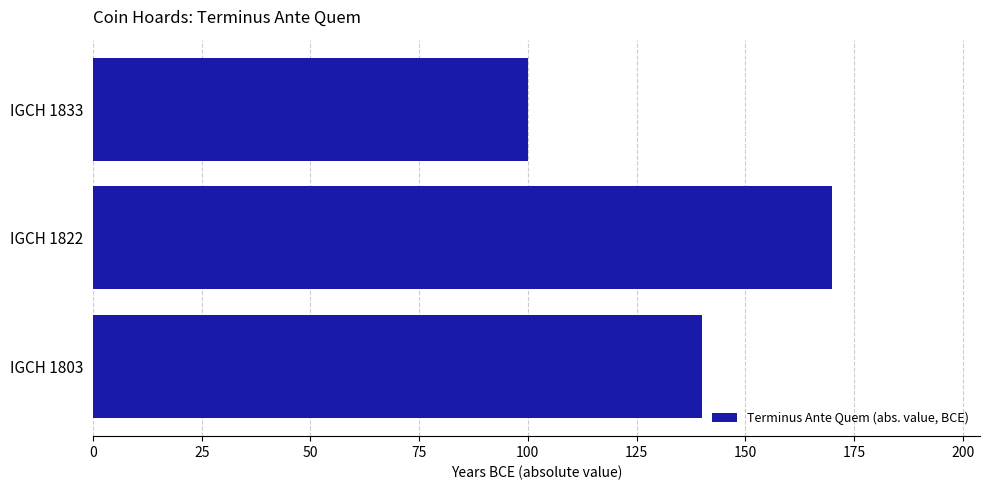

How many values are between 100 and 170?

3